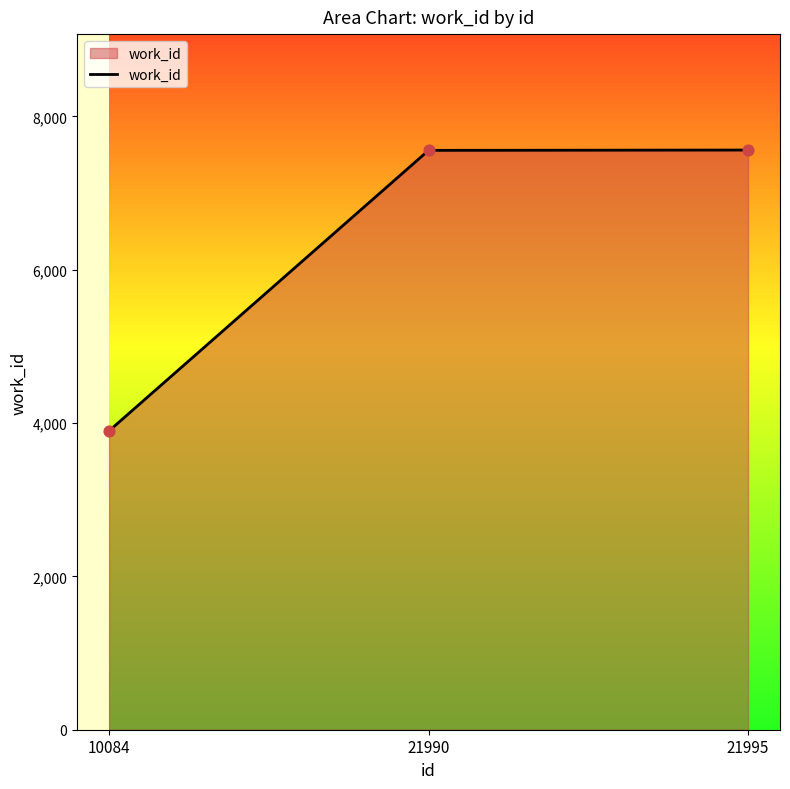

What is the ratio of the value at 21990 to the value at 10084?

1.9